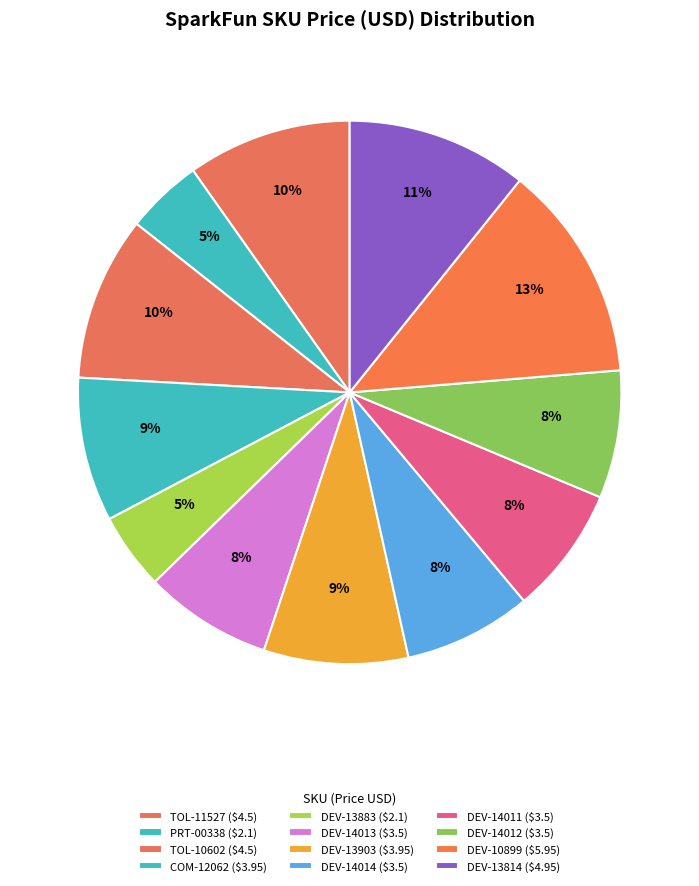

How many segments does this pie chart have?

12